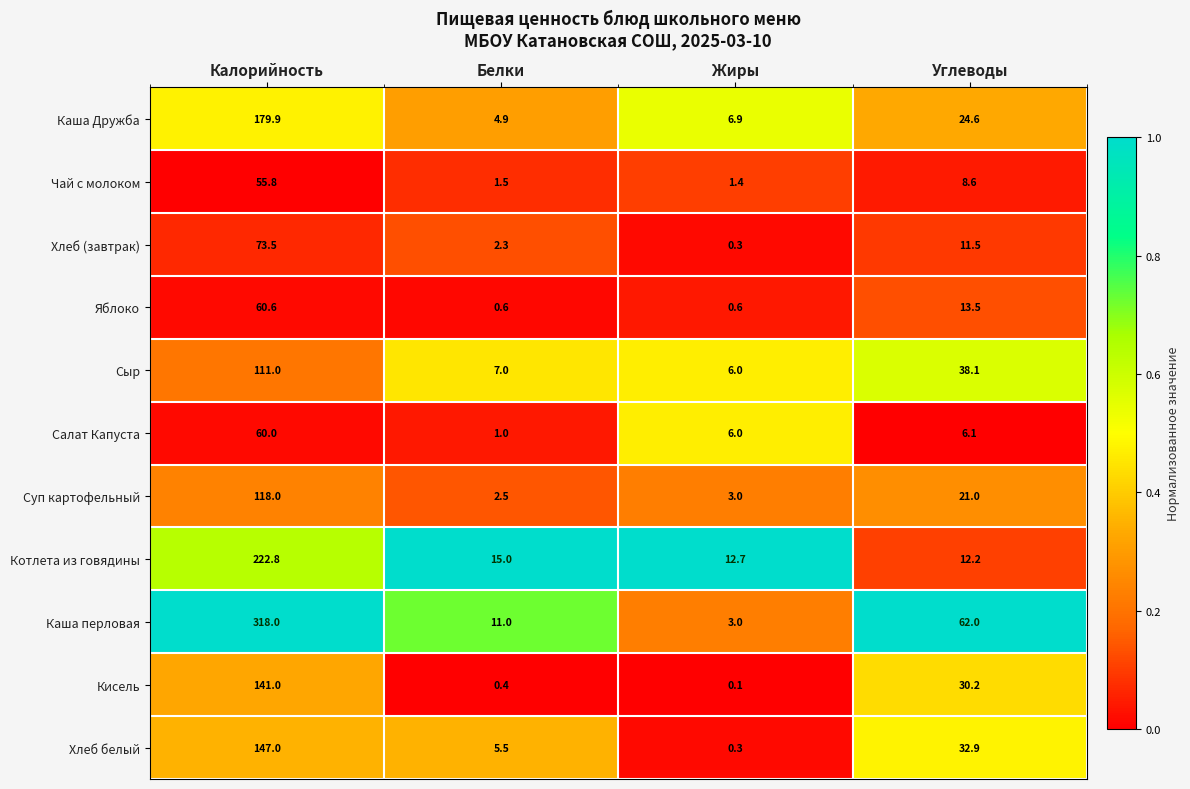

What is the sum of the Котлета из говядины values at Калорийность and Белки?

237.8